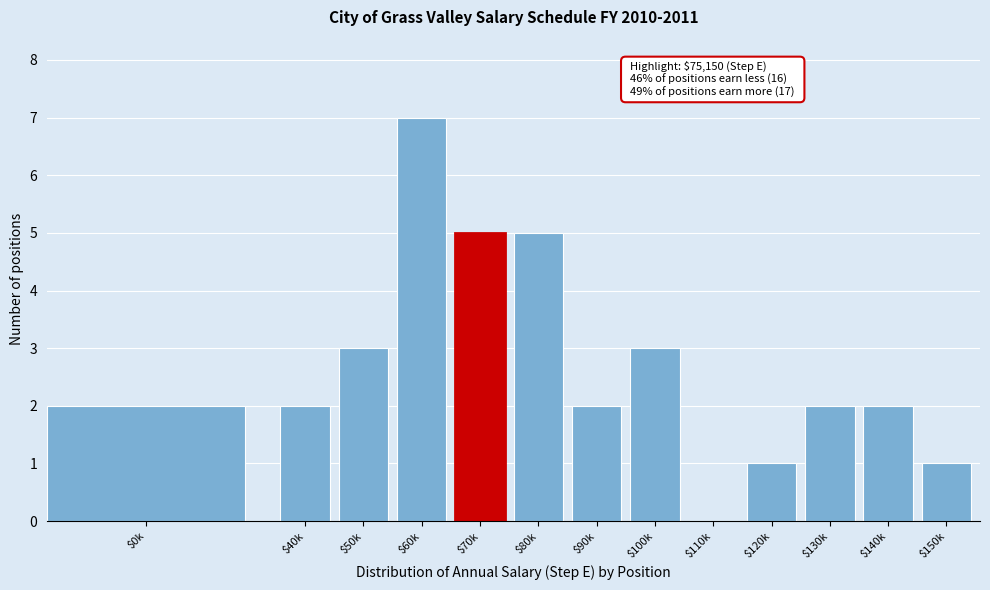

What is the sum of all values?

35